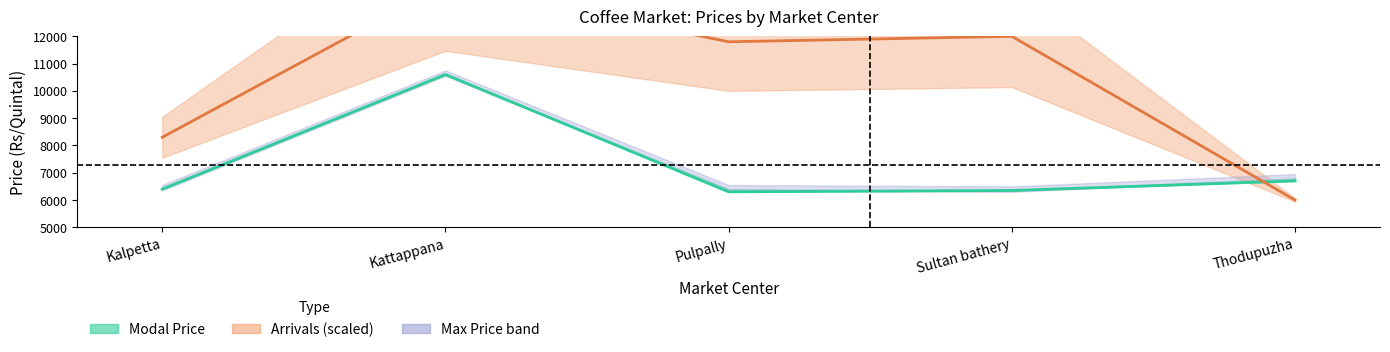

What is the value of the Modal Price point at the 2nd from the left?

10600